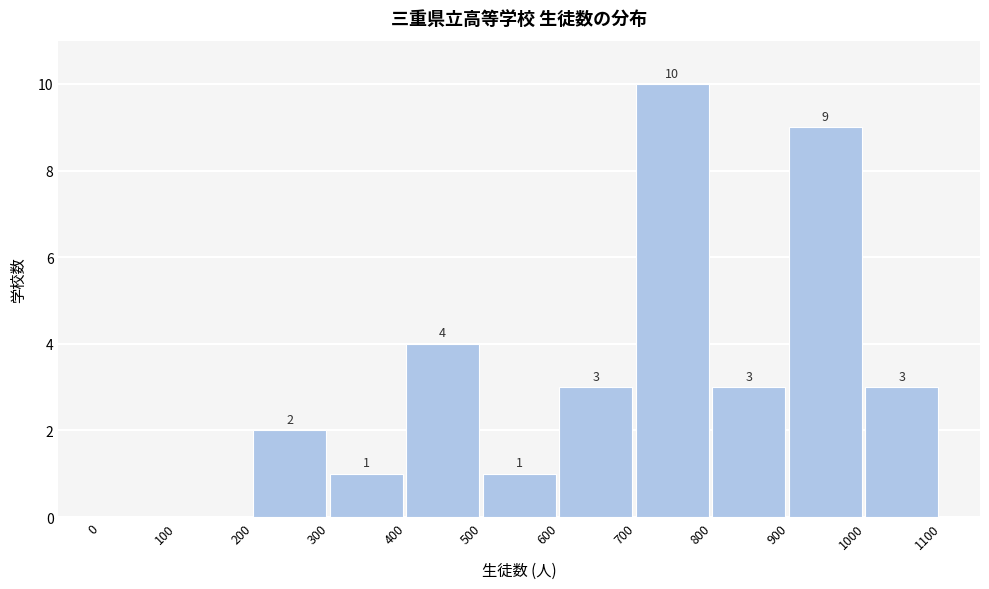

Which range on the x-axis has the tallest bar?

700 to 800